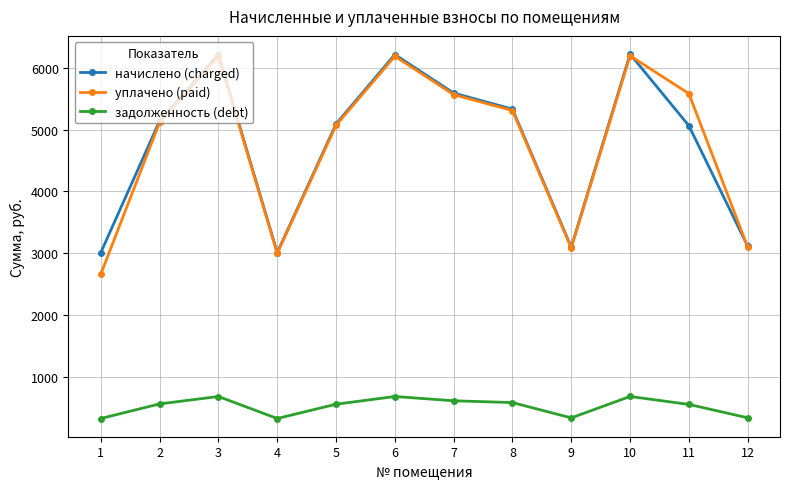

True or false: начислено (charged) has a value of 9425.7 at 6.

False